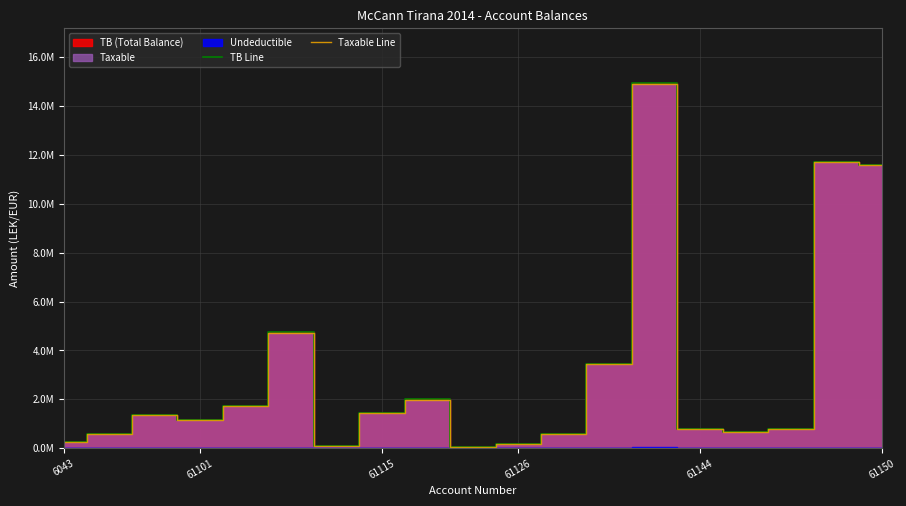

What is the highest value of the TB Line series?

14.9